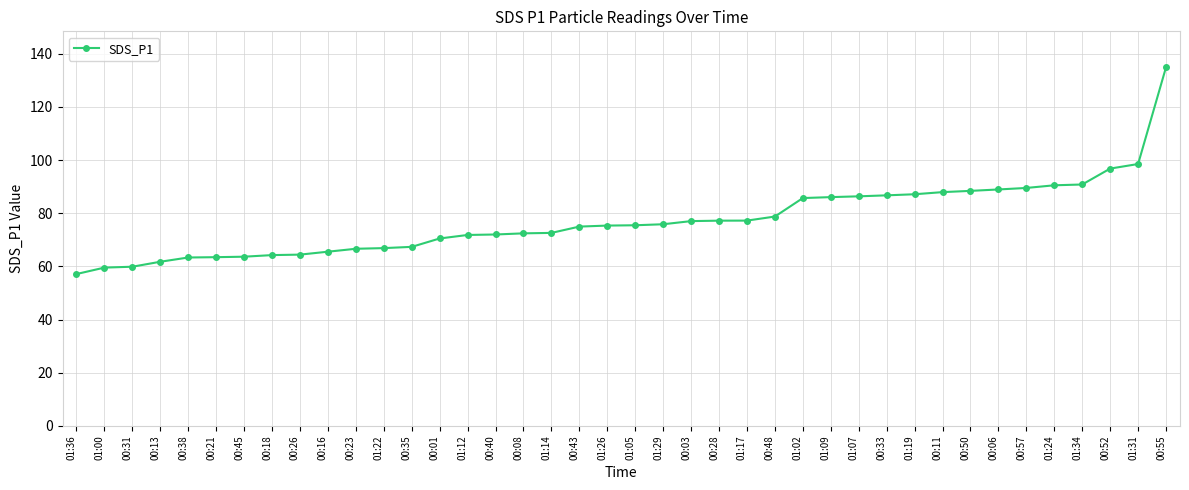

What is the smallest value displayed?

57.1